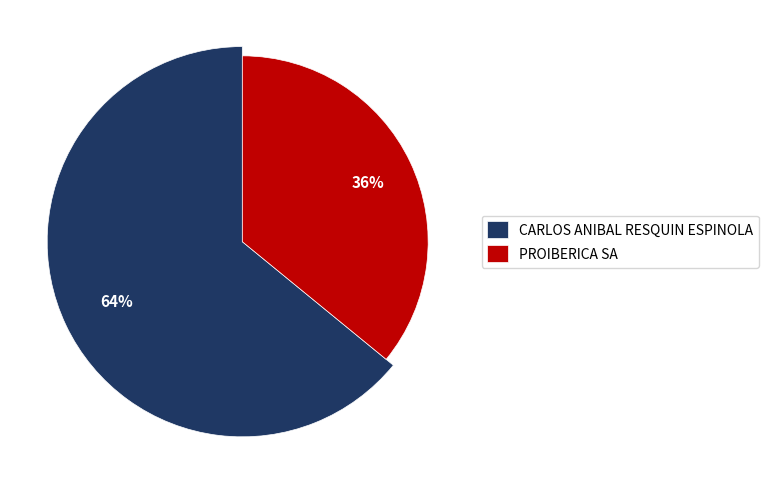

Which category has the biggest portion of the pie?

CARLOS ANIBAL RESQUIN ESPINOLA